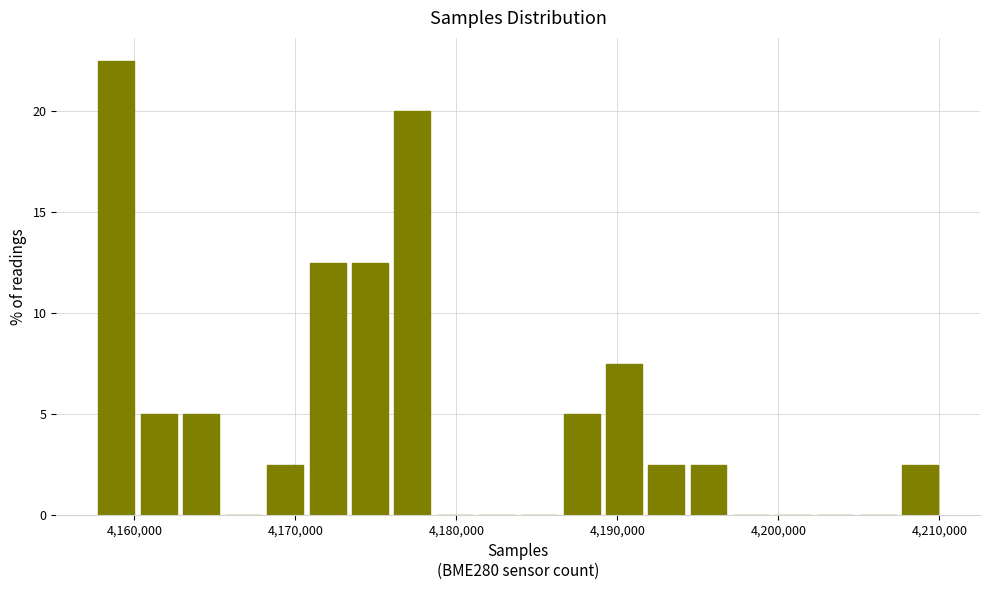

Read against the x-axis, roughly where is the centre of the tallest bar?

4159000